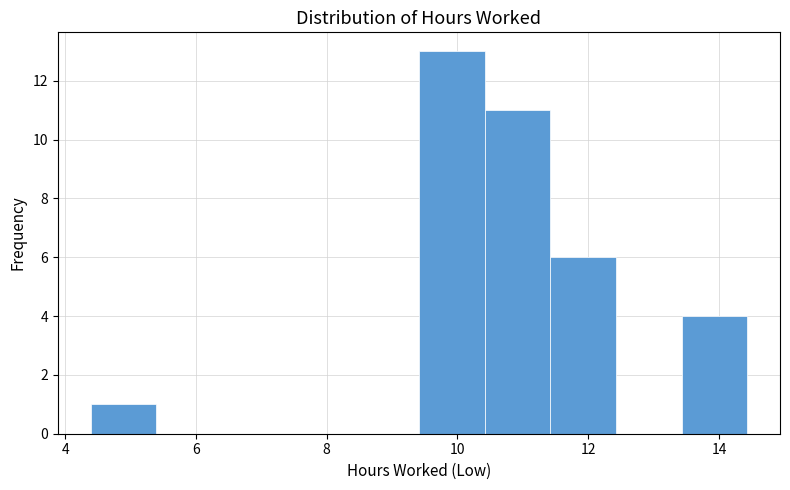

Reading left to right, list every bar in this chart as the range it spans on the x-axis followed by its height. Neither the bar edges nor the heights are printed on the chart, so give them approximately, as read against the axes.

4.4 to 5.4: 1
5.4 to 6.4: 0
6.4 to 7.4: 0
7.4 to 8.4: 0
8.4 to 9.4: 0
9.4 to 10.4: 13
10.4 to 11.4: 11
11.4 to 12.4: 6
12.4 to 13.4: 0
13.4 to 14.4: 4